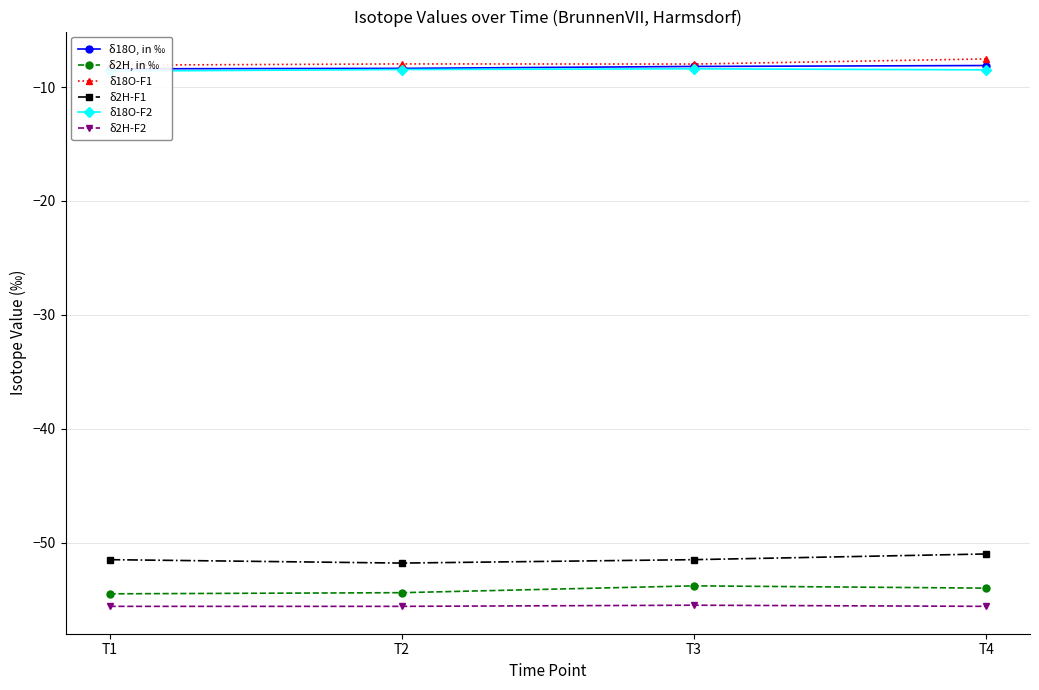

List the labels in order of δ2H-F2 value, smallest first.

T1, T2, T4, T3